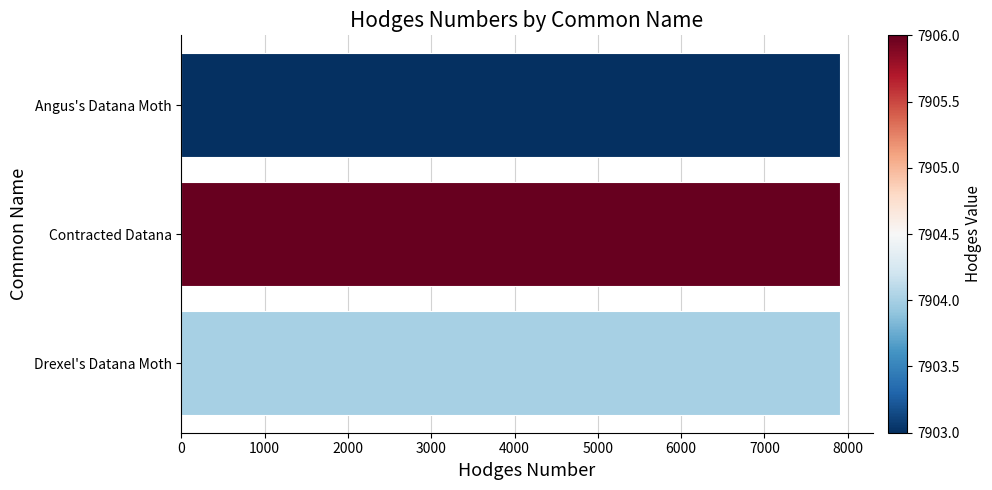

The value at Contracted Datana is 12542. True or false?

False